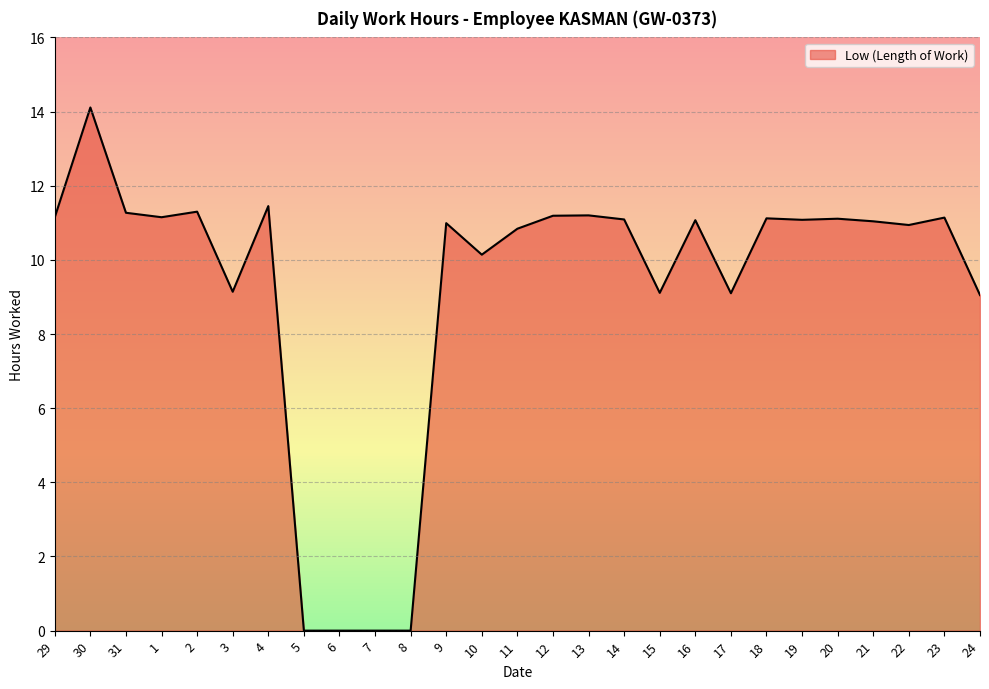

What is the difference between the values at 13 and 11?

0.4